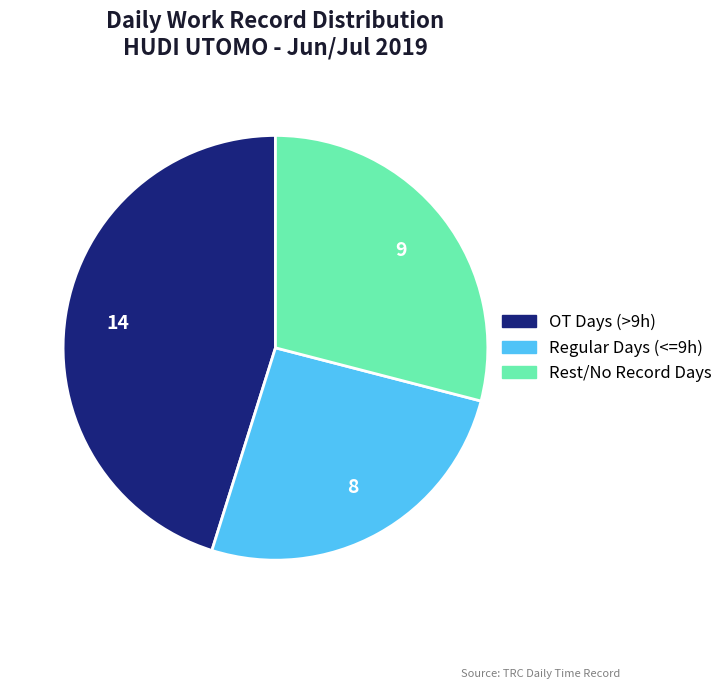

How many segments does this pie chart have?

3